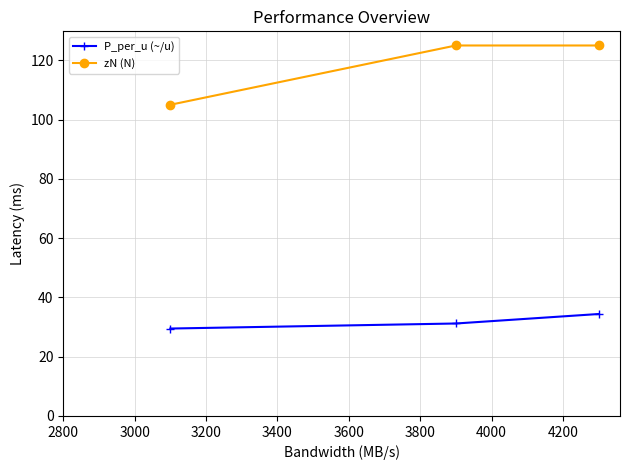

What are all the series names shown in the legend?

P_per_u (~/u), zN (N)